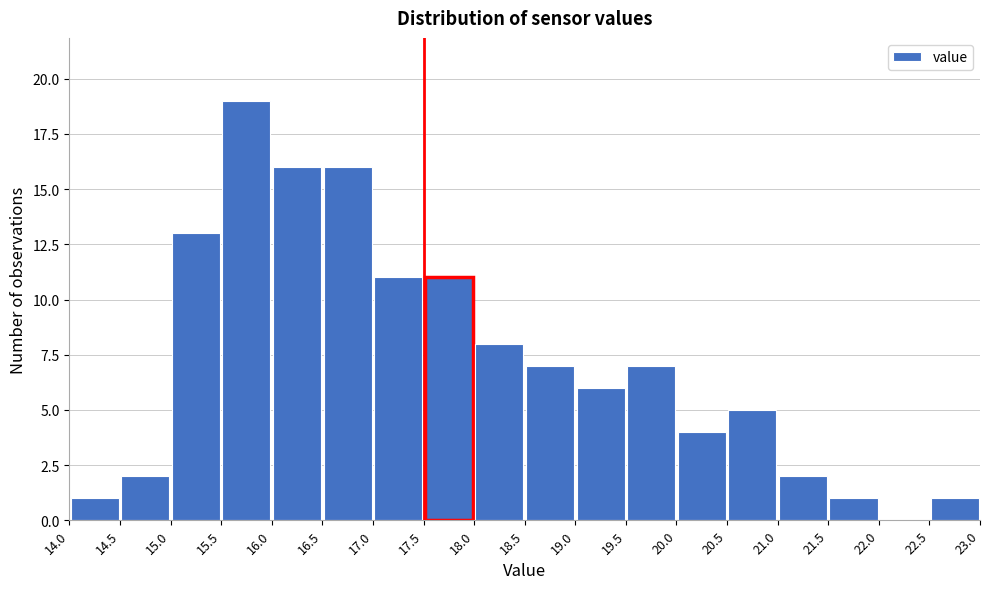

What is the height of the bar covering 16.5 to 17.0 on the x-axis? The values are not printed on the chart, so give them approximately, as read against the axis.

16